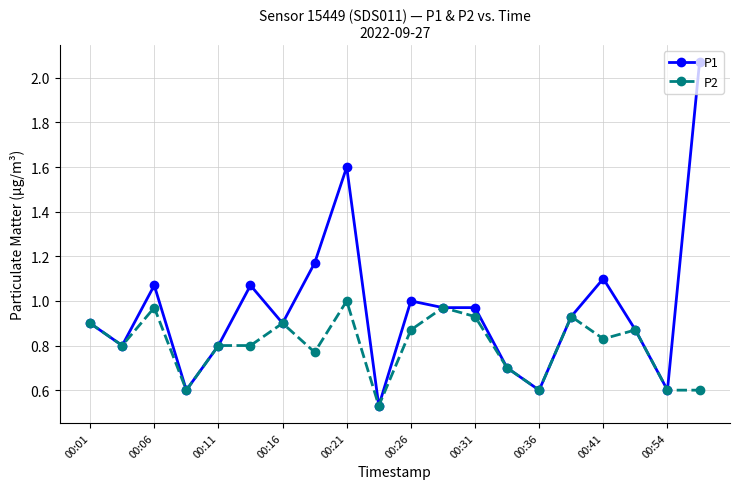

True or false: P1 has more than 1 interior local peaks.

True